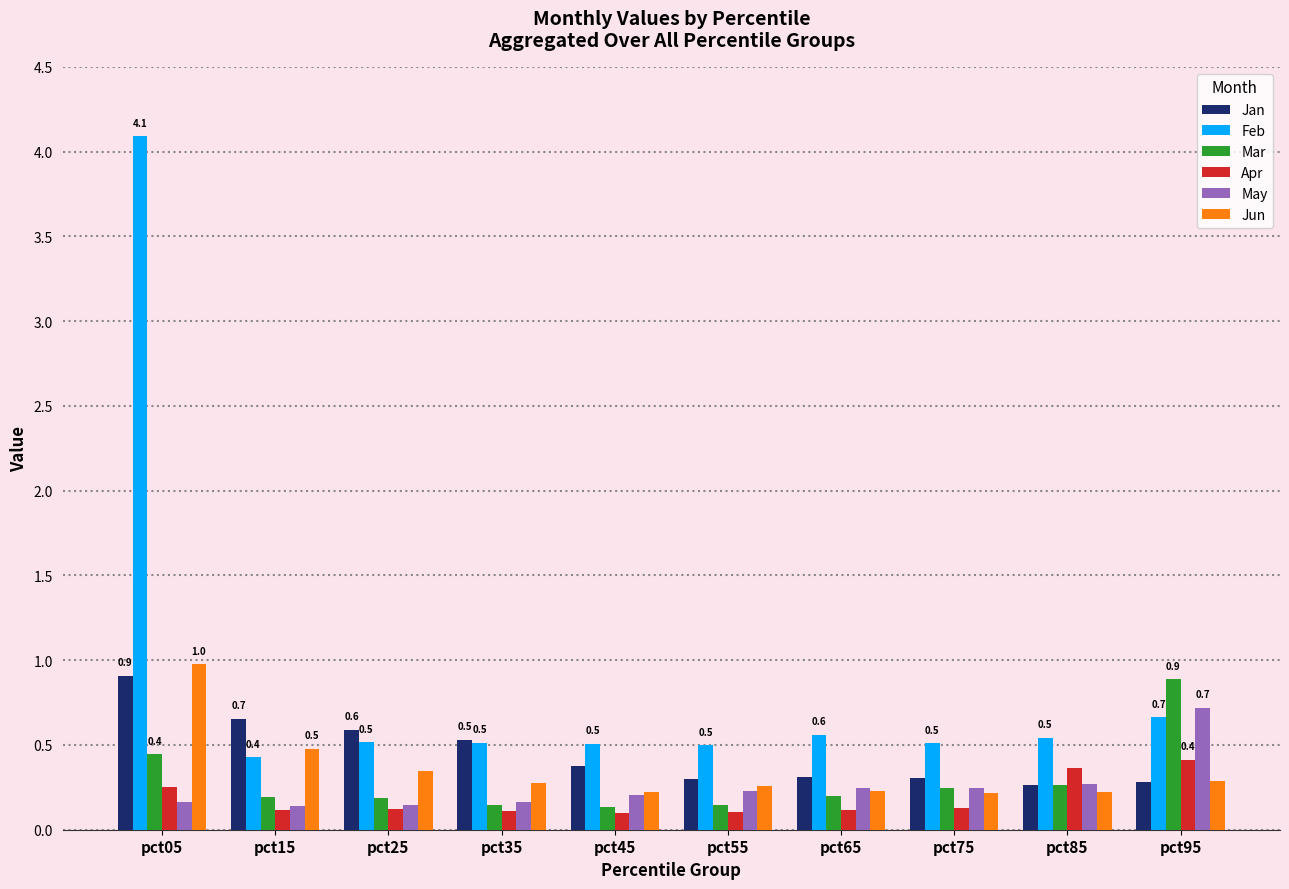

What is the difference between the May values at pct95 and pct75?

0.5